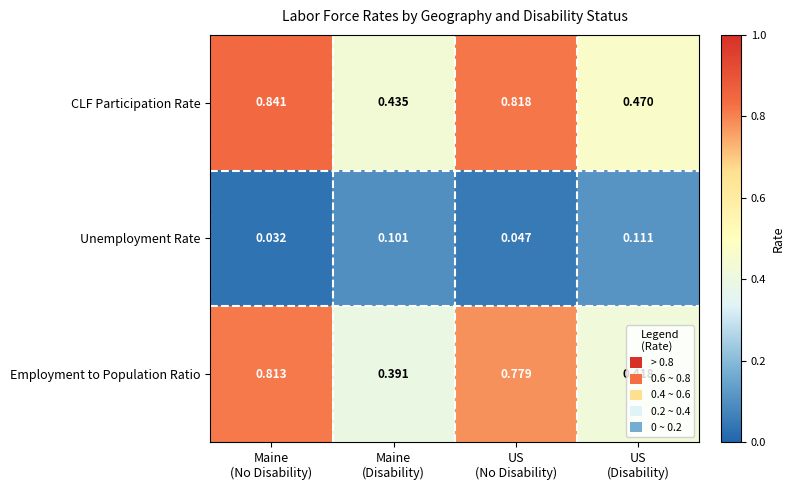

Which series has the largest range (max minus min)?

Employment to Population Ratio